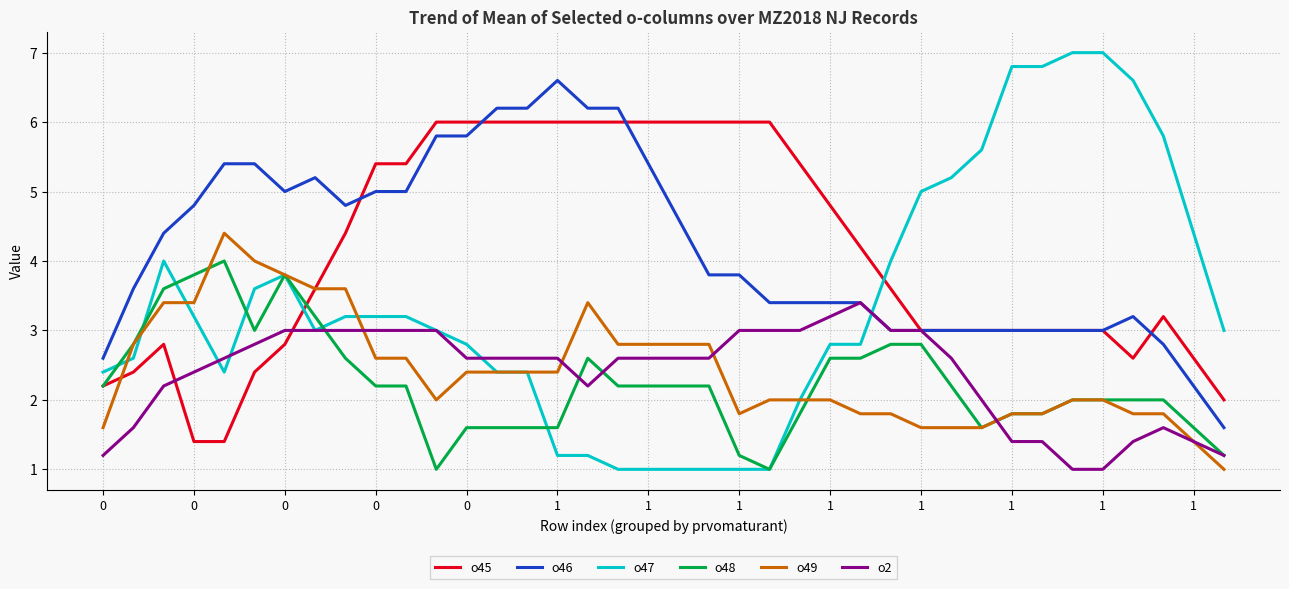

After their last crossing, which series has the higher values: o47 or o45?

o47